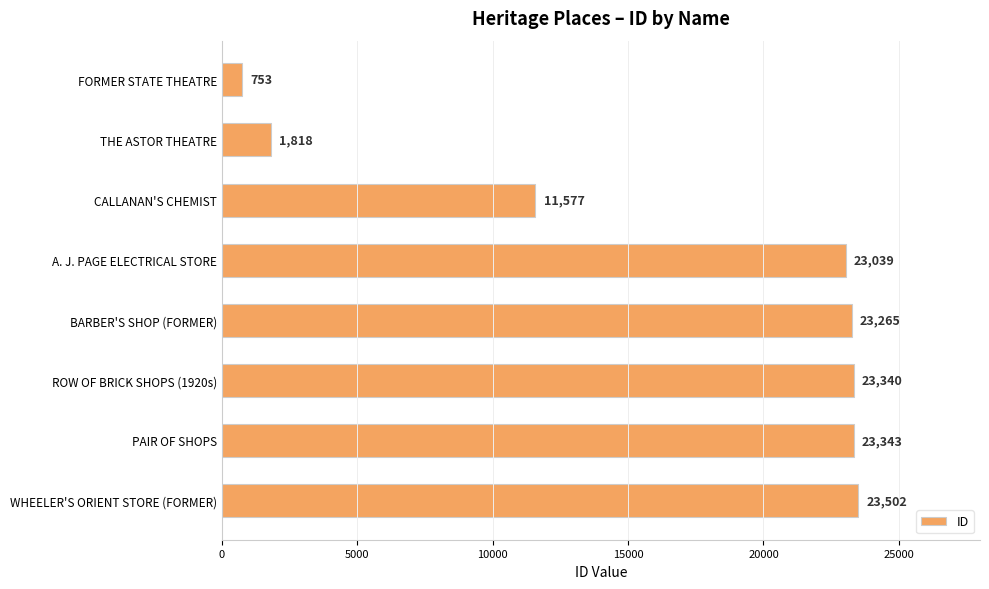

Approximately how many times larger is the value at ROW OF BRICK SHOPS (1920s) compared to PAIR OF SHOPS?

1.0